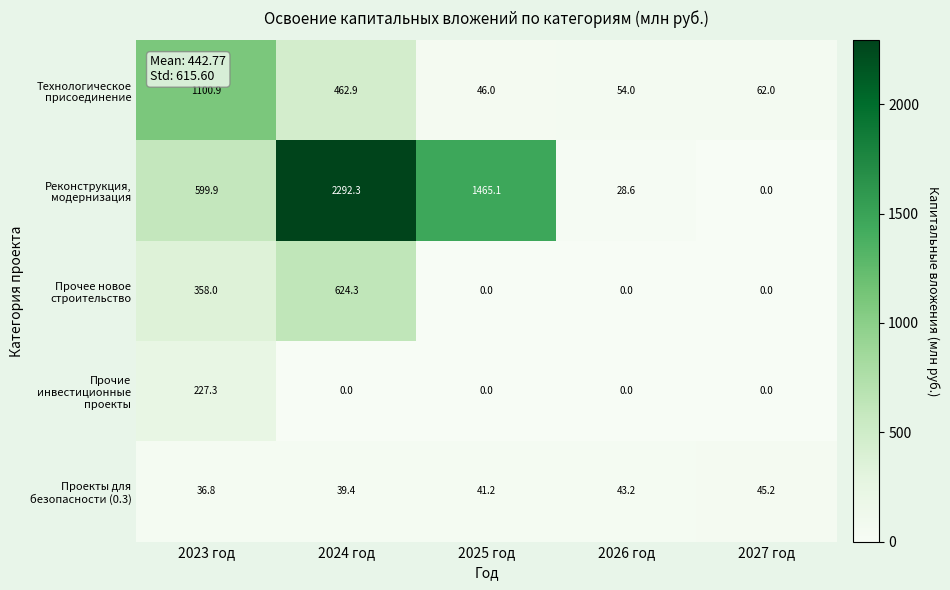

Reading left to right, transcribe all the data shown in this chart.

Технологическое присоединение: 2023 год=1100.9	2024 год=462.9	2025 год=46.0	2026 год=54.0	2027 год=62.0
Реконструкция, модернизация: 2023 год=599.9	2024 год=2292.3	2025 год=1465.1	2026 год=28.6	2027 год=0.0
Прочее новое строительство: 2023 год=358.0	2024 год=624.3	2025 год=0.0	2026 год=0.0	2027 год=0.0
Прочие инвестиционные проекты: 2023 год=227.3	2024 год=0.0	2025 год=0.0	2026 год=0.0	2027 год=0.0
Проекты для безопасности (0.3): 2023 год=36.8	2024 год=39.4	2025 год=41.2	2026 год=43.2	2027 год=45.2